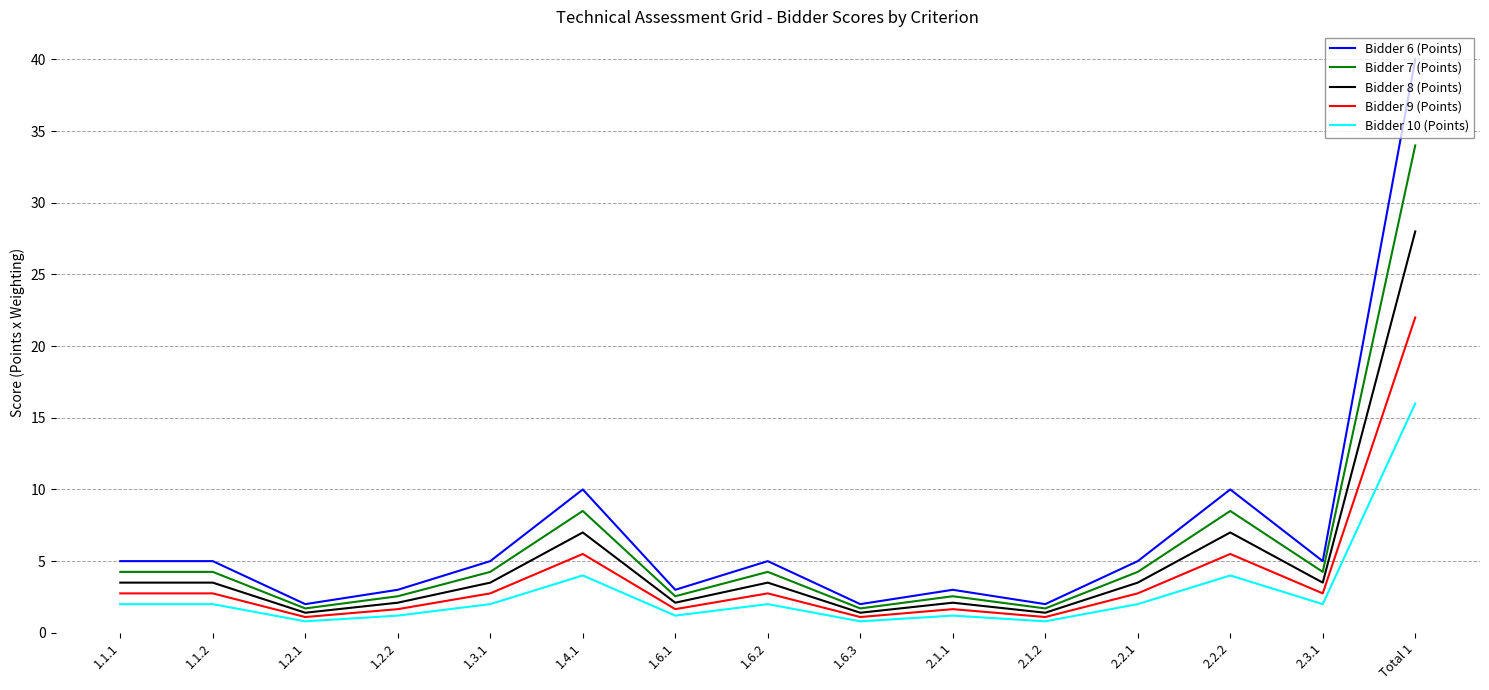

What is the difference between the maximum and minimum values in the Bidder 6 (Points) series?

38.0